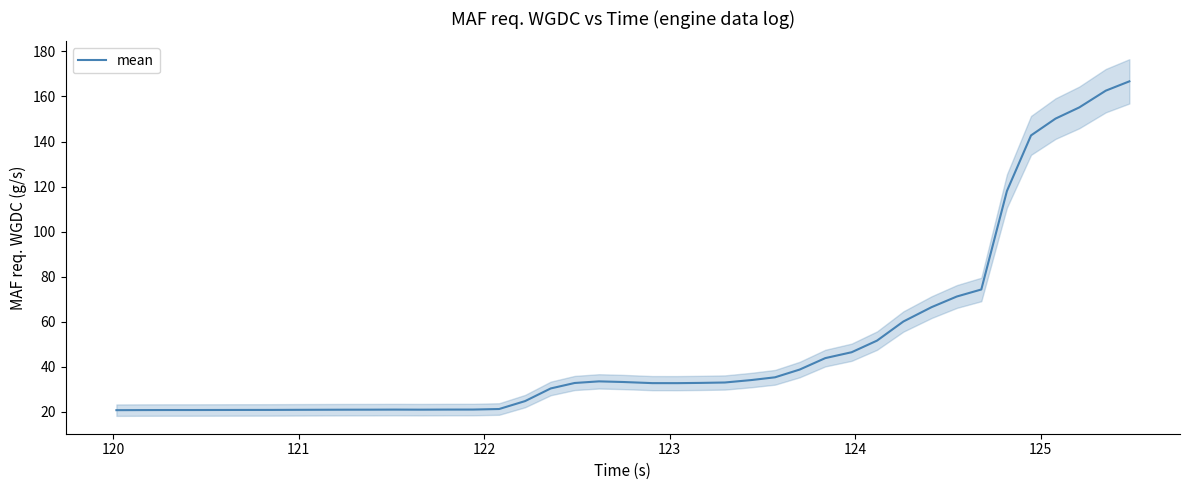

Reading right to left, extract all data points from this chart.

166.7	162.6	155.2	150.2	142.7	118.0	74.3	71.2	66.5	60.1	51.7	46.5	43.9	38.8	35.4	34.1	33.1	32.9	32.8	32.8	33.3	33.6	32.9	30.4	24.8	21.3	21.1	21.1	21.0	21.0	21.0	21.0	20.9	20.9	20.9	20.9	20.9	20.9	20.8	20.8